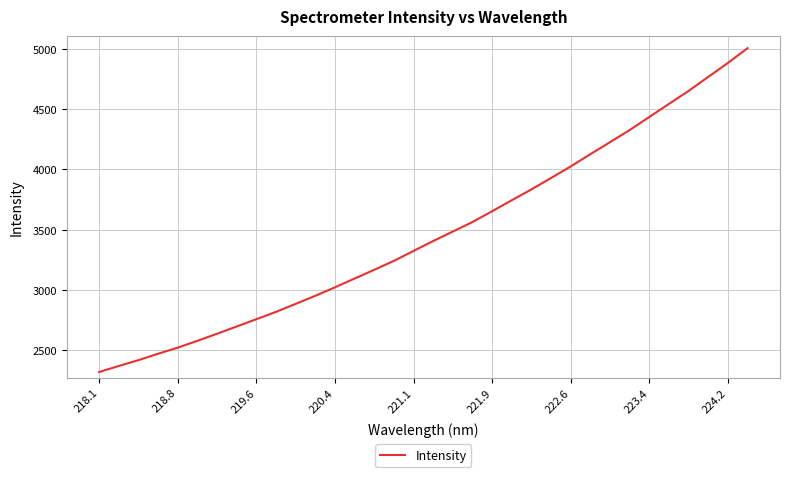

What is the difference between the maximum and minimum values?

2684.4